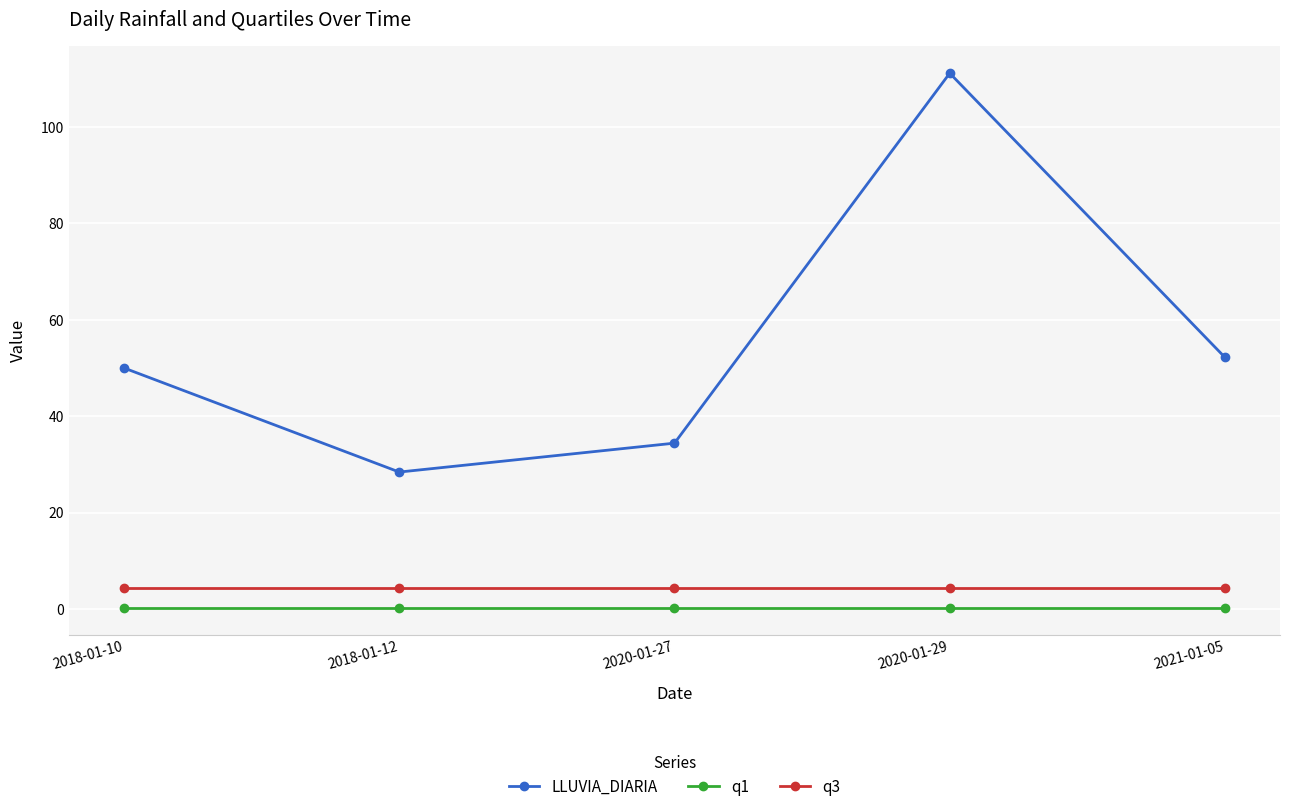

True or false: q3 and LLUVIA_DIARIA intersect in this chart.

False